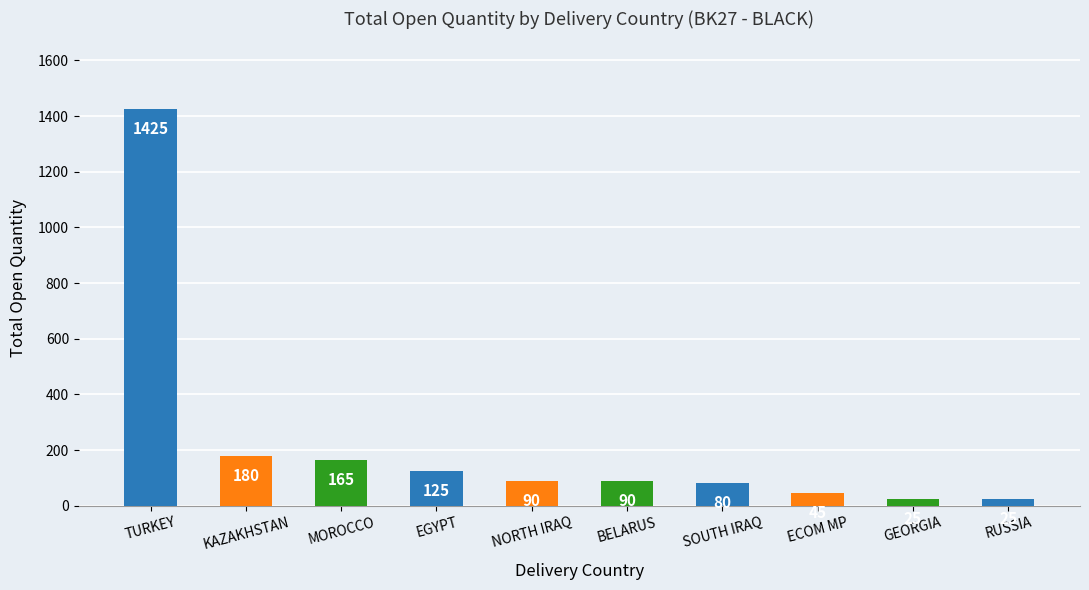

Approximately how many times larger is the value at MOROCCO compared to EGYPT?

1.3